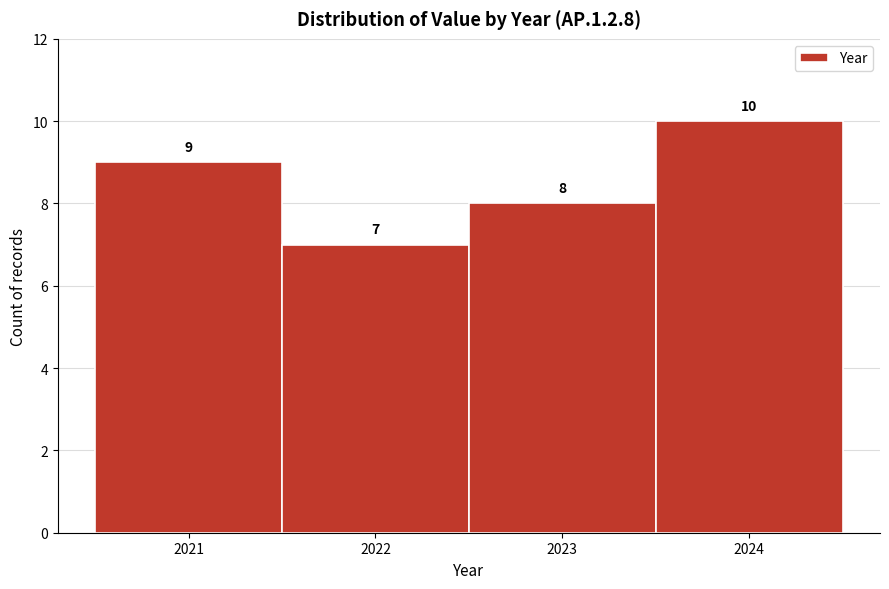

Reading left to right, transcribe this chart: for each bar, give the range it covers on the x-axis and its height.

2020.5 to 2021.5: 9
2021.5 to 2022.5: 7
2022.5 to 2023.5: 8
2023.5 to 2024.5: 10